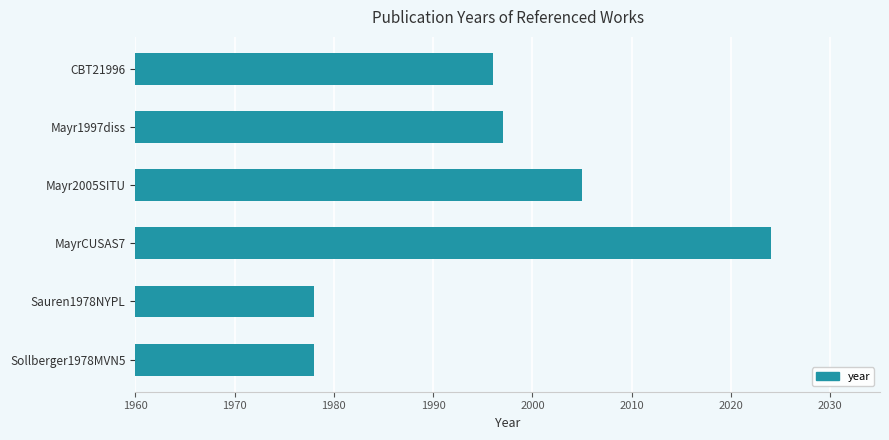

What is the greatest value displayed?

2024